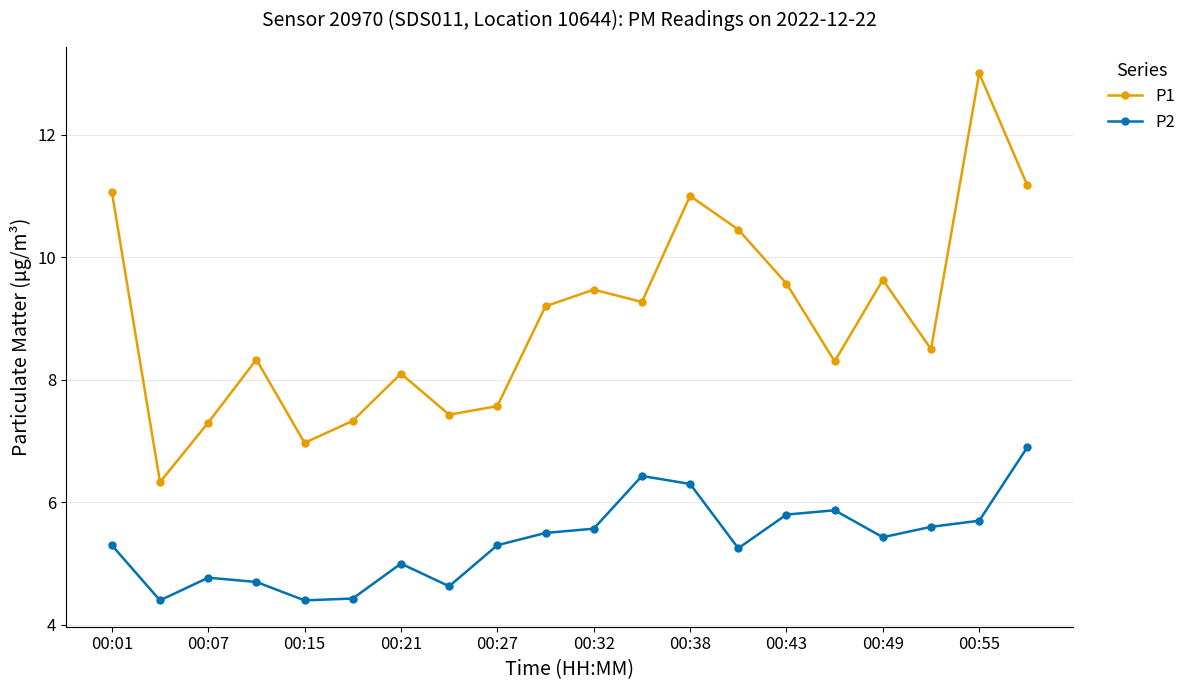

Count the number of categories in the chart.

20